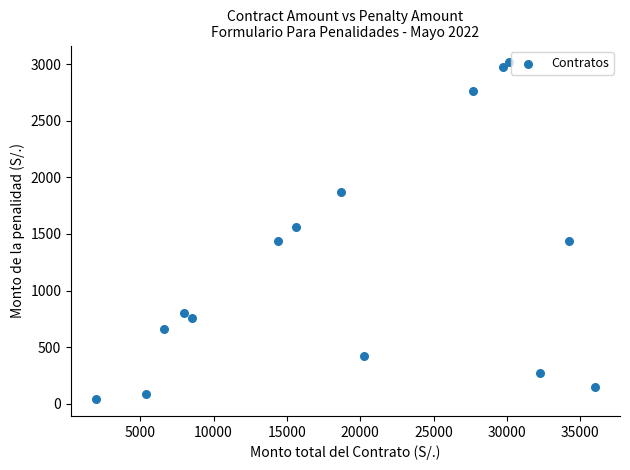

What is the range of X values (max minus min)?

34010.0